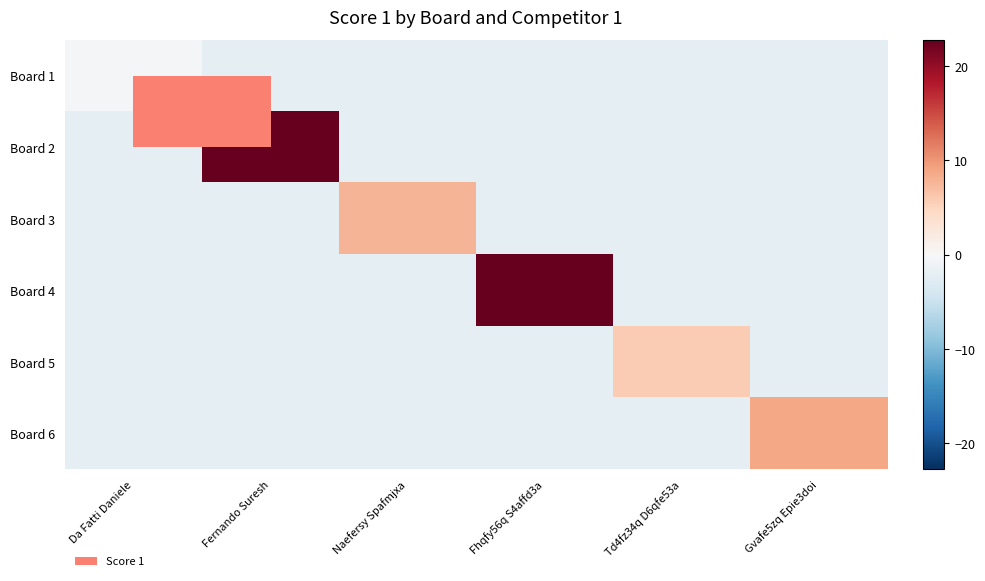

At how many categories does at least one series exceed 4?

5